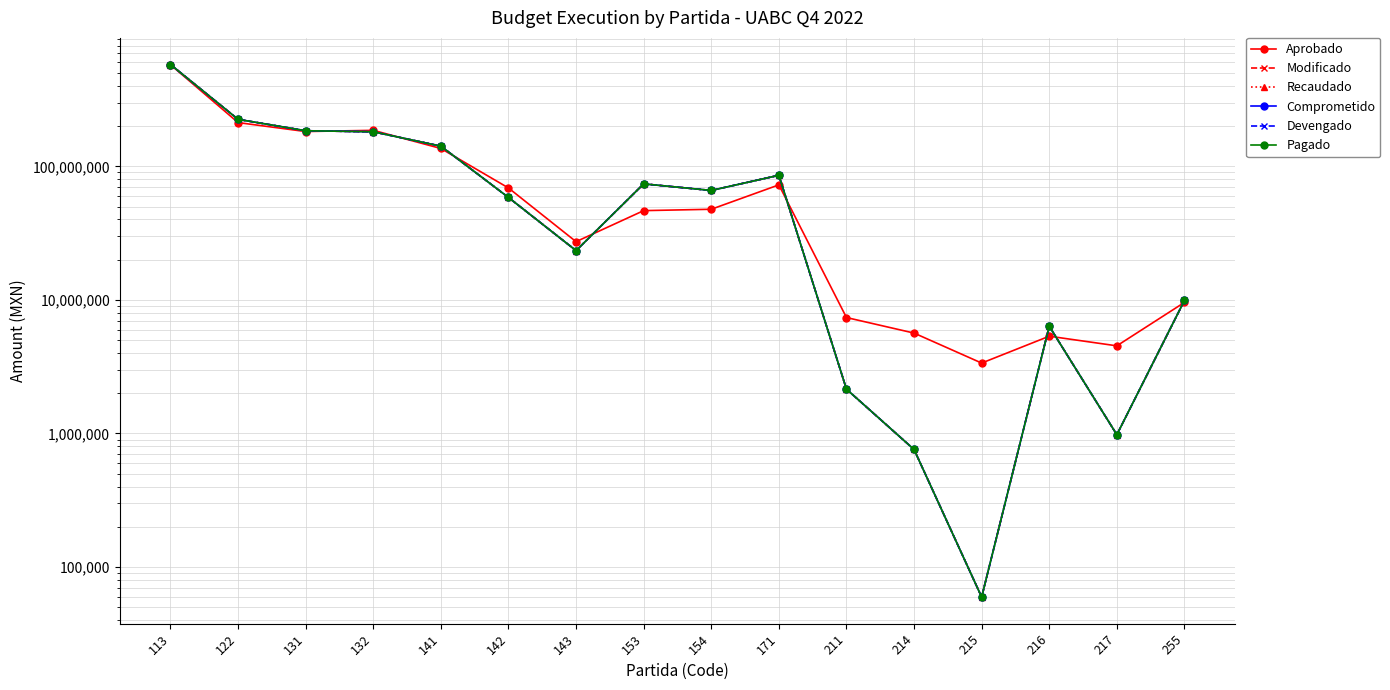

How many interior local peaks does the Pagado series have?

3